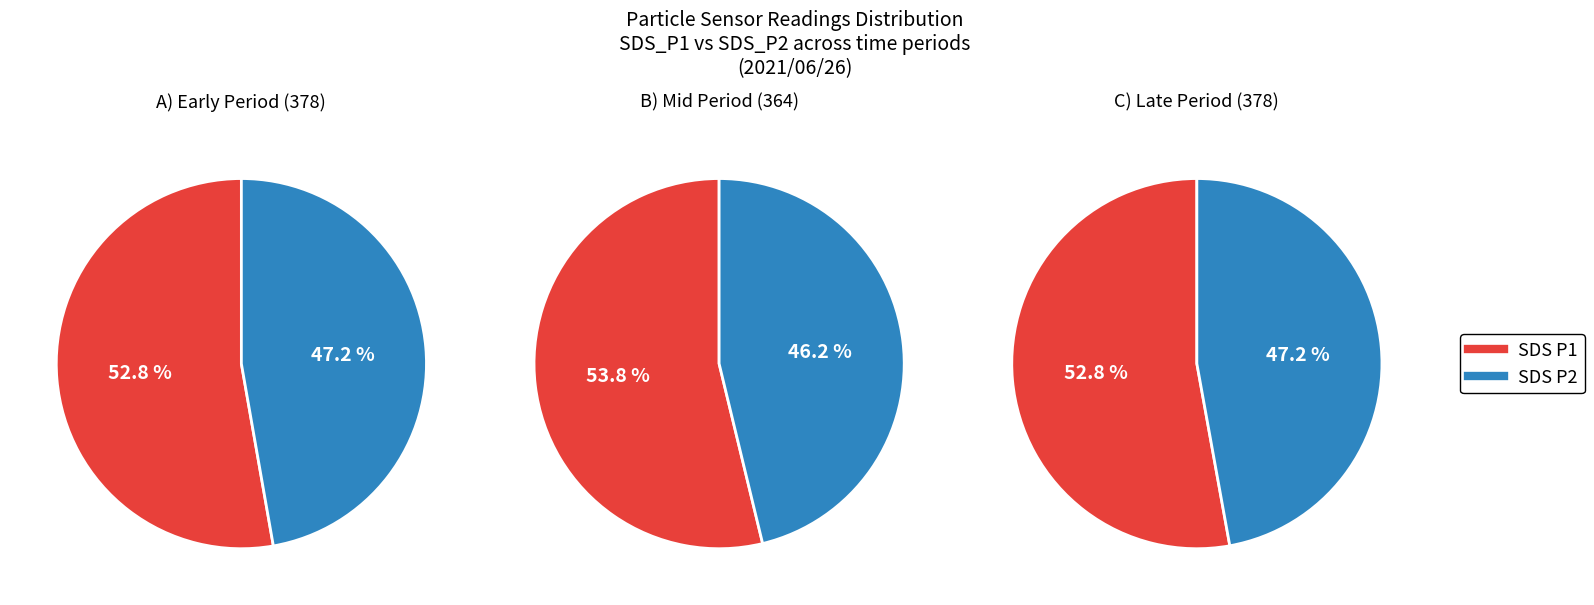

Combined, do 27 and 14 account for over 50%?

No